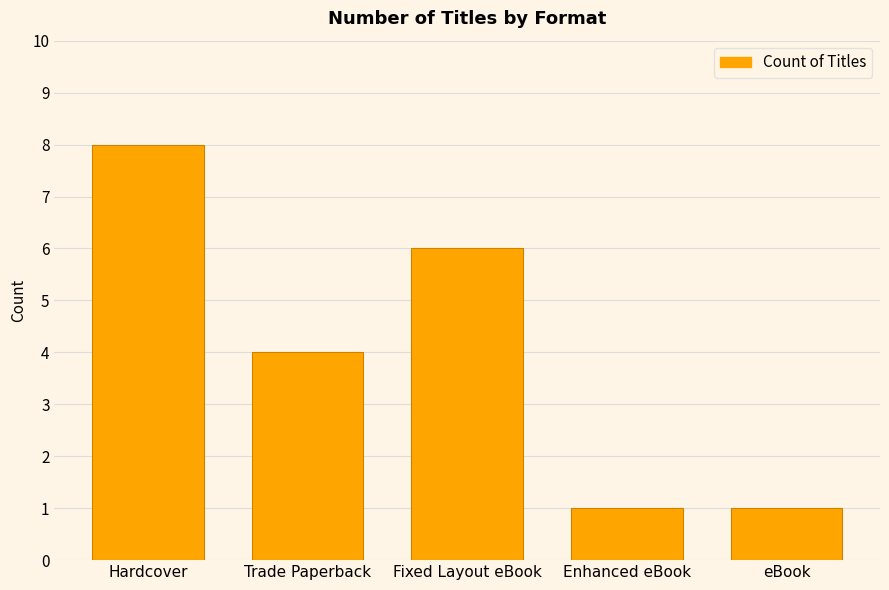

What position from the left is eBook?

5